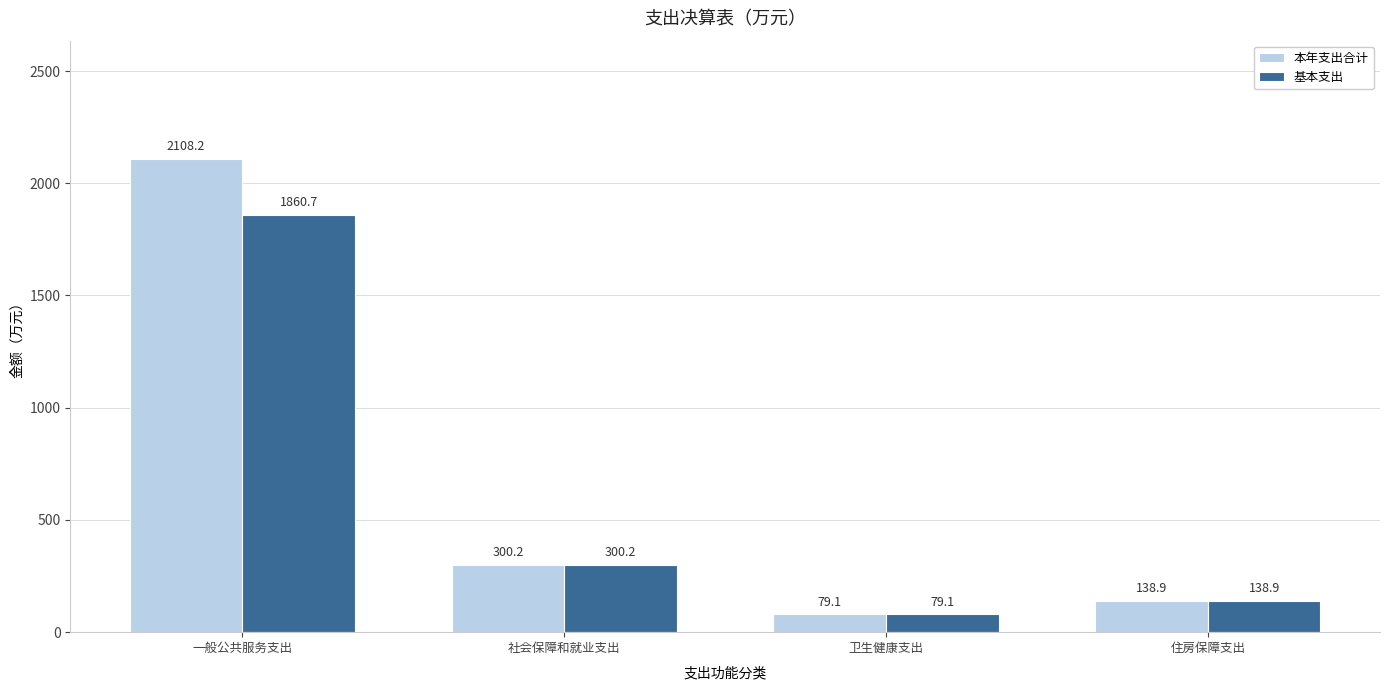

What is the maximum value shown in the chart?

2108.2